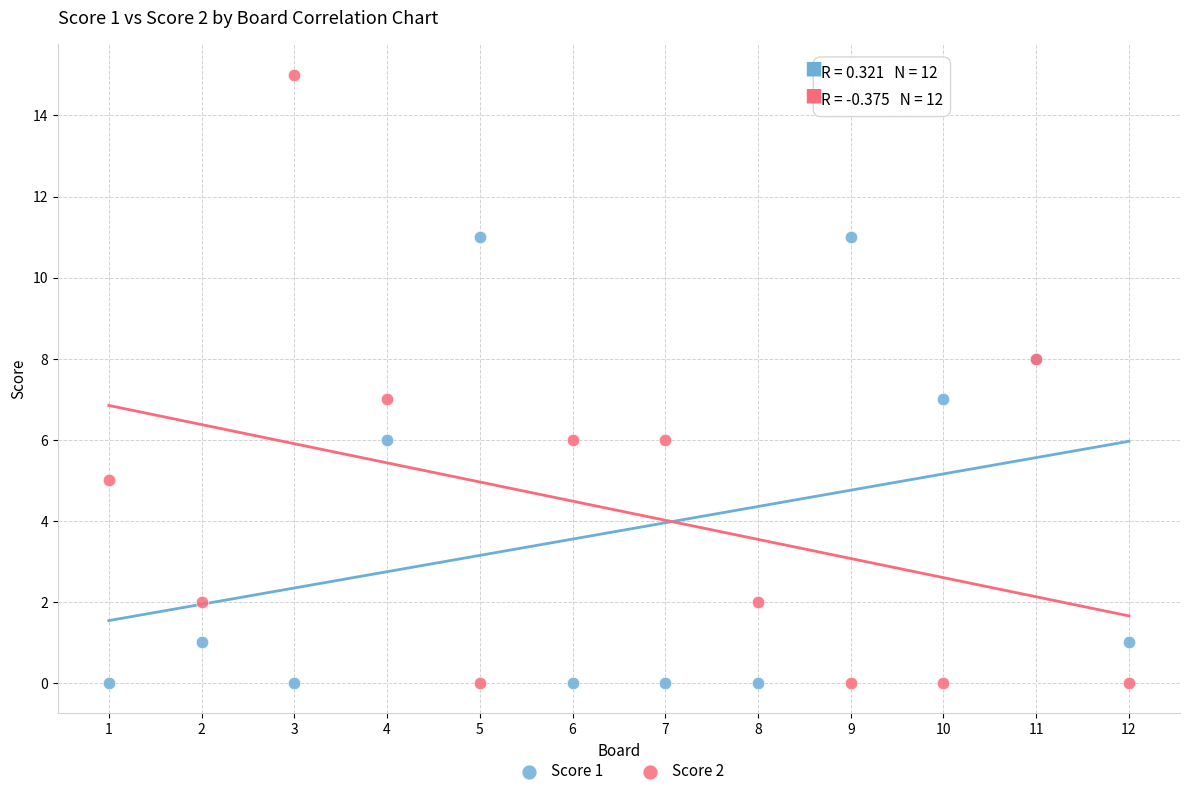

What is the X range (max minus min) for the scatter plot?

11